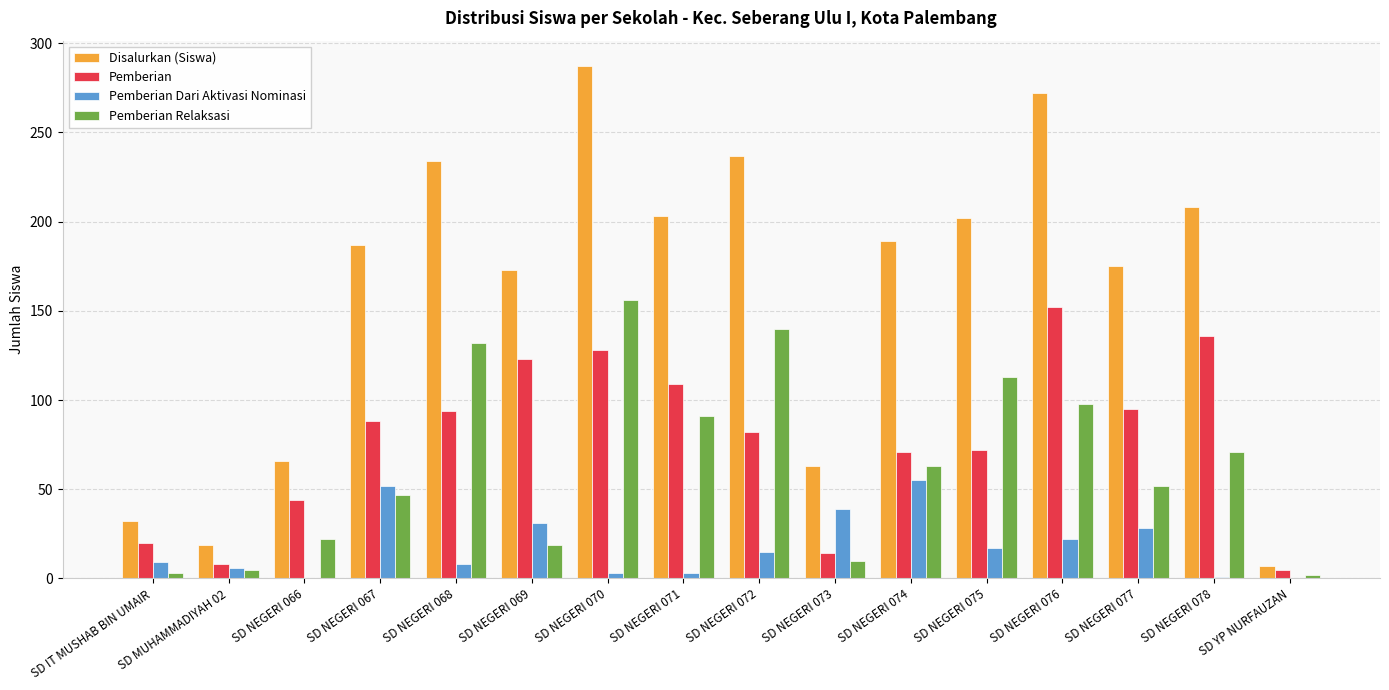

Which series changed the most between SD NEGERI 069 and SD NEGERI 076?

Disalurkan (Siswa)